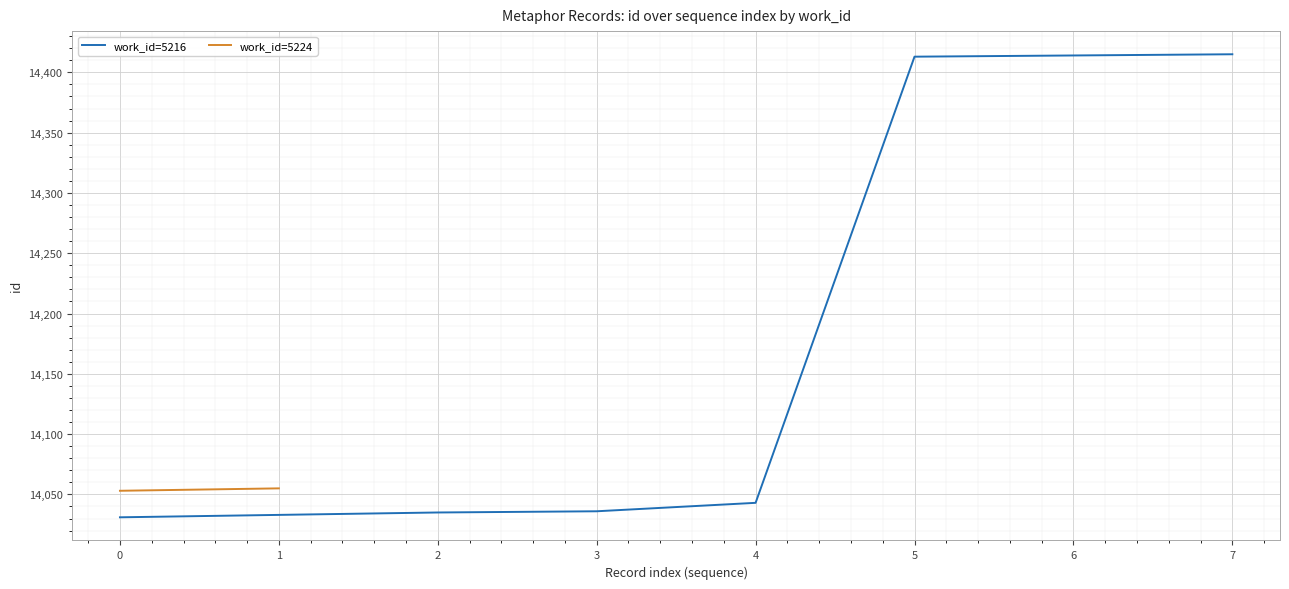

List the labels in order of value, largest first.

7, 6, 5, 4, 3, 2, 1, 0